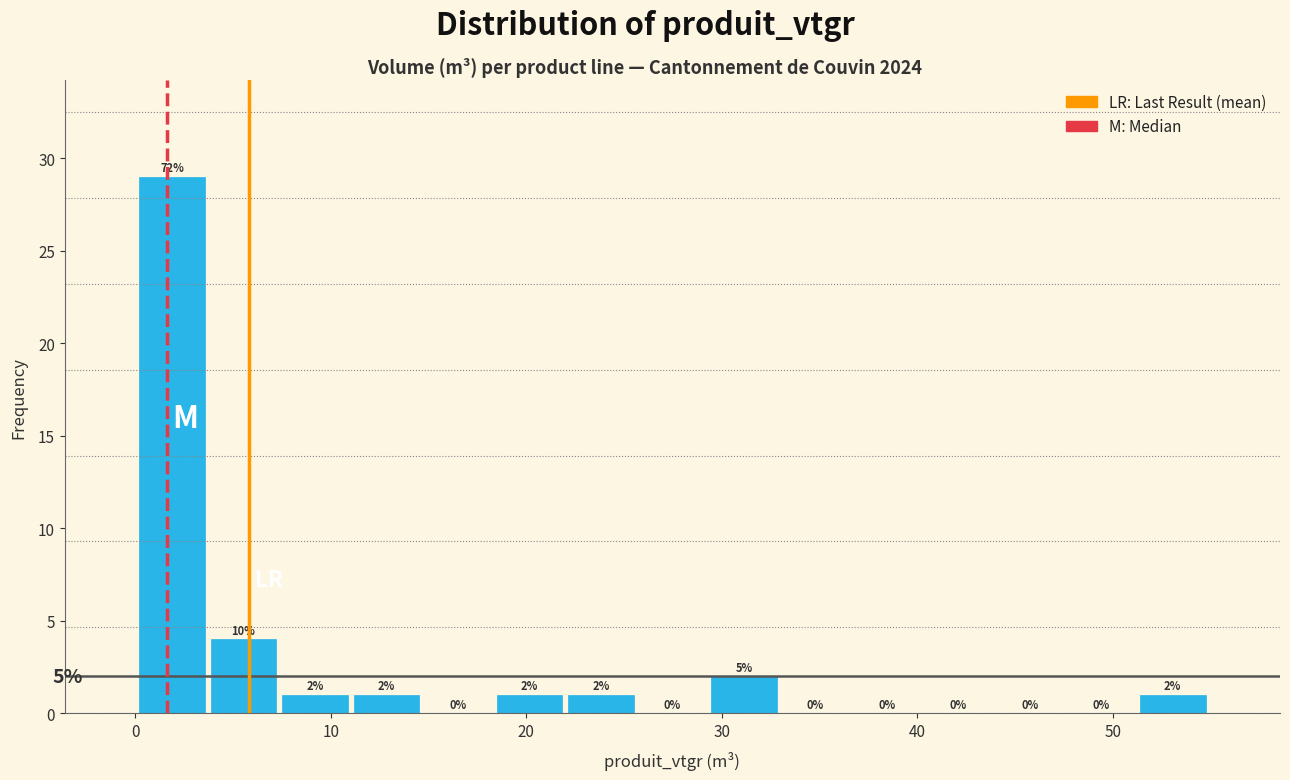

Read against the x-axis, roughly where is the centre of the tallest bar?

2